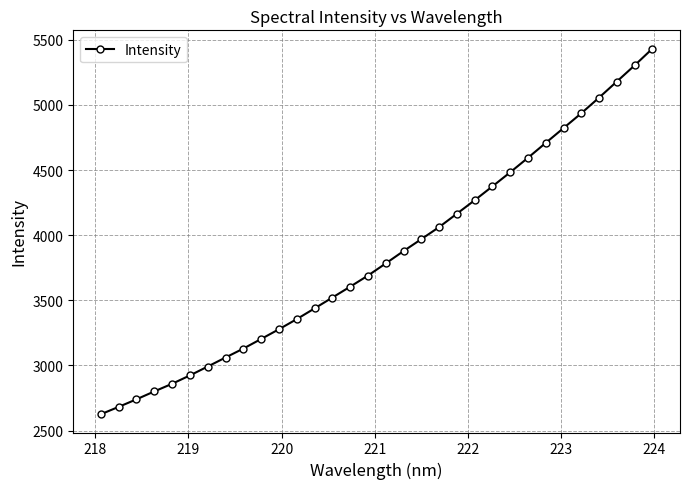

Is this an area chart (filled region under the line)?

No